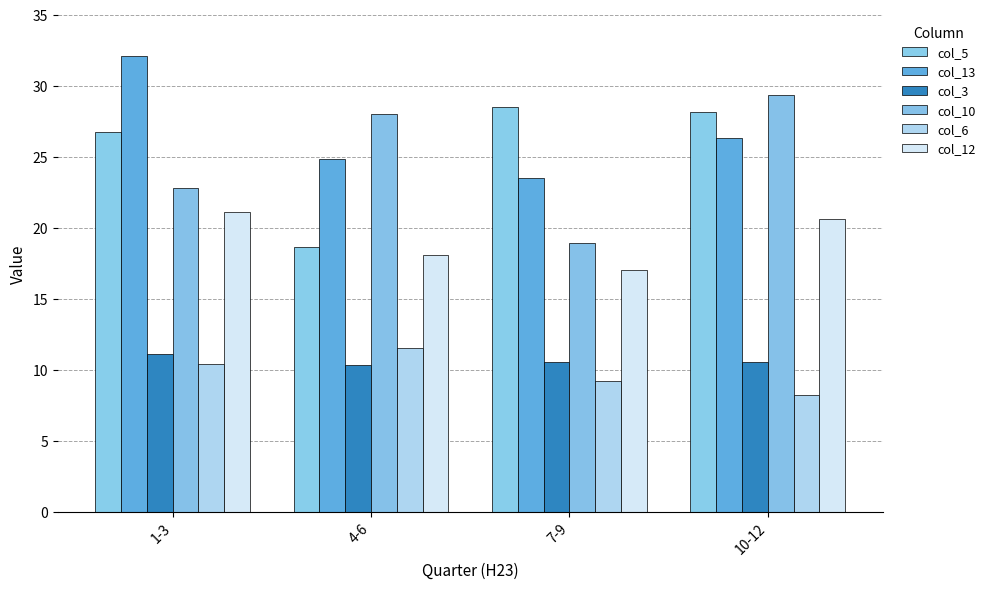

Where does the col_13 series first go above 26?

1-3